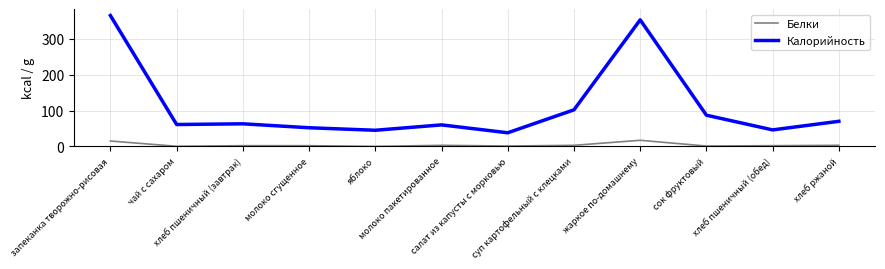

List the series in order of their overall mean, highest first.

Калорийность, Белки